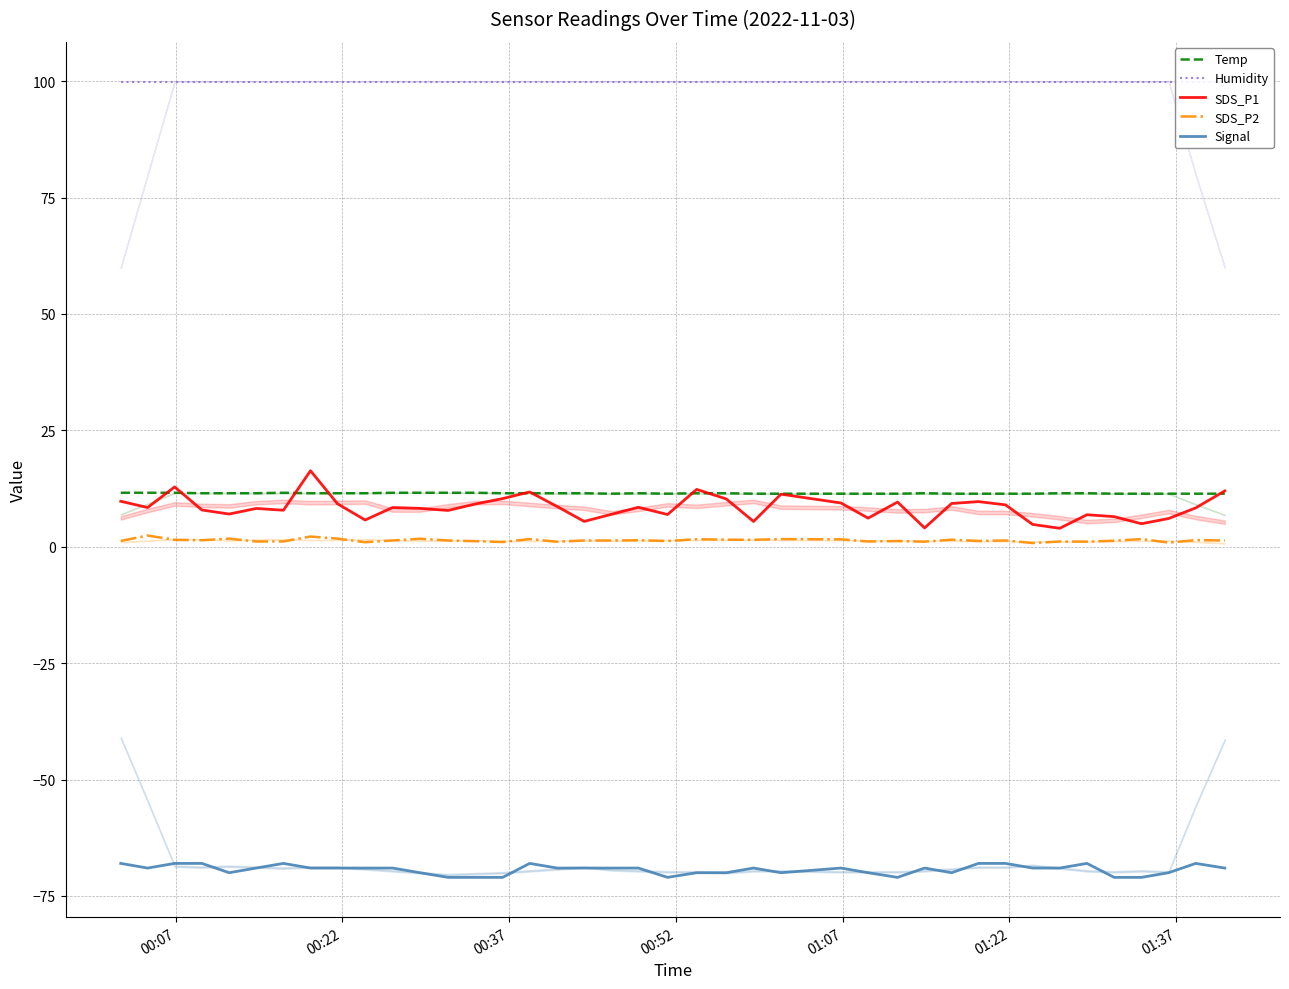

How many values in the SDS_P2 series exceed 1?

37